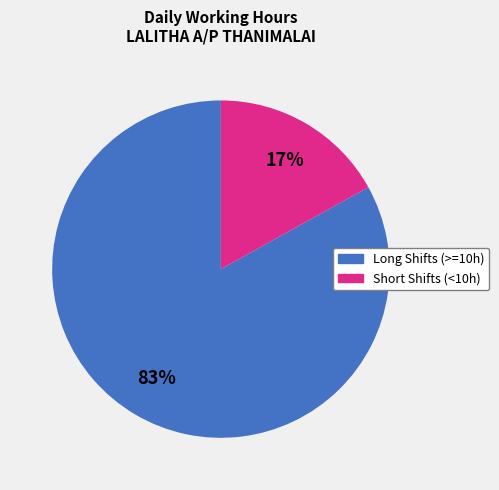

How many segments does this pie chart have?

2